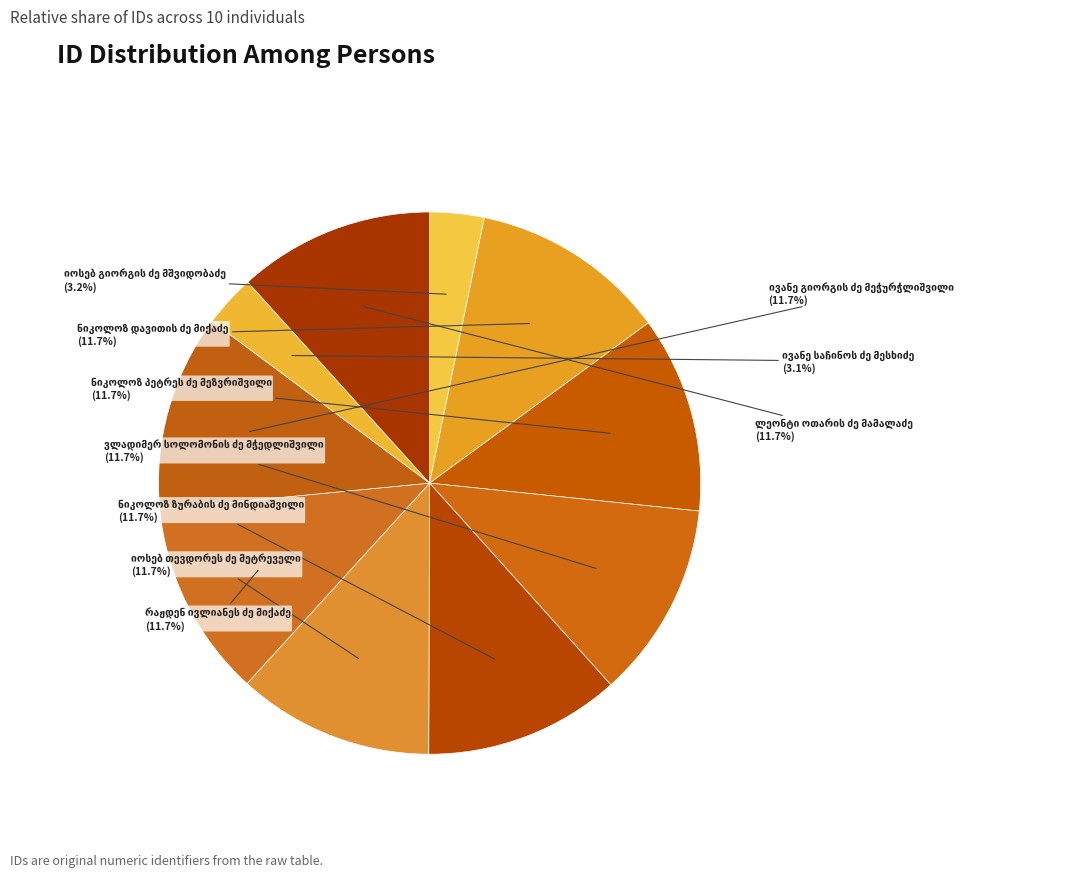

How many segments does this pie chart have?

10